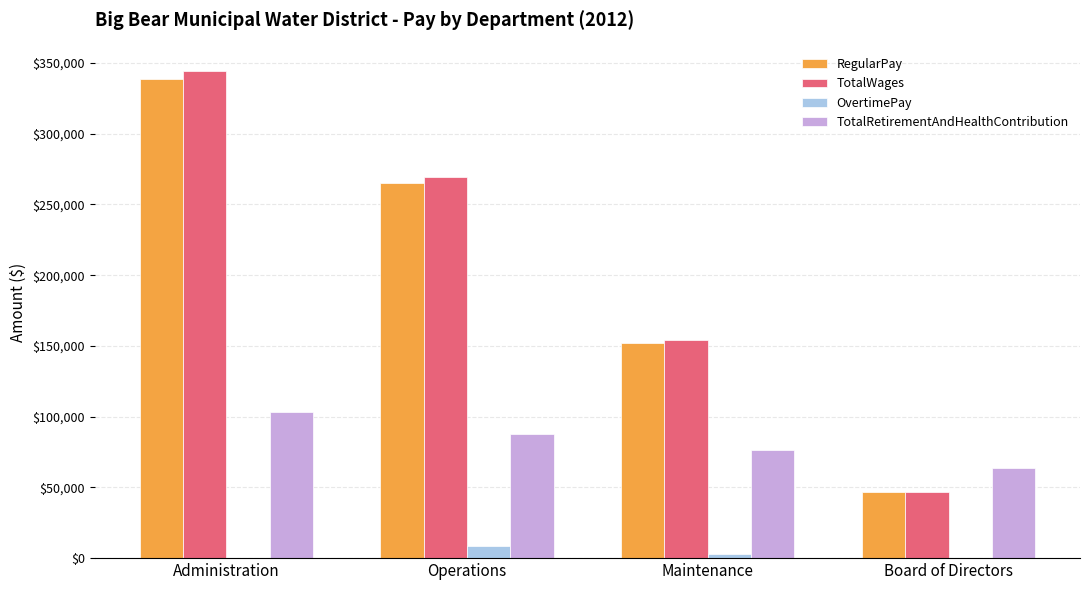

At which category is the sum across all series the highest?

Administration